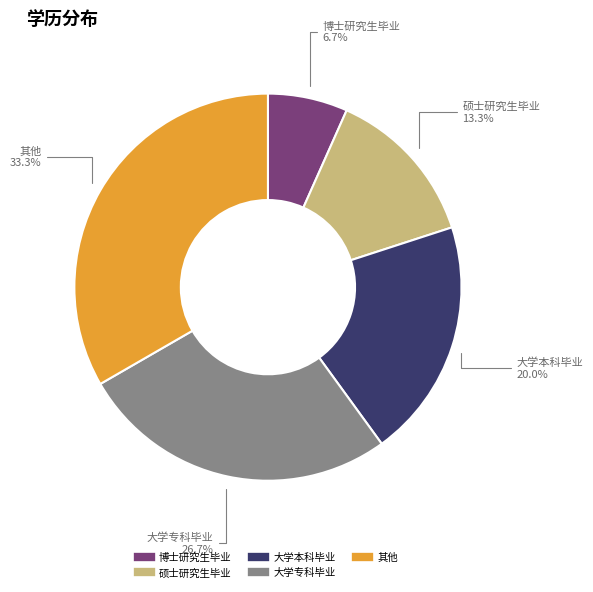

What is the smallest slice in the pie chart?

博士研究生毕业